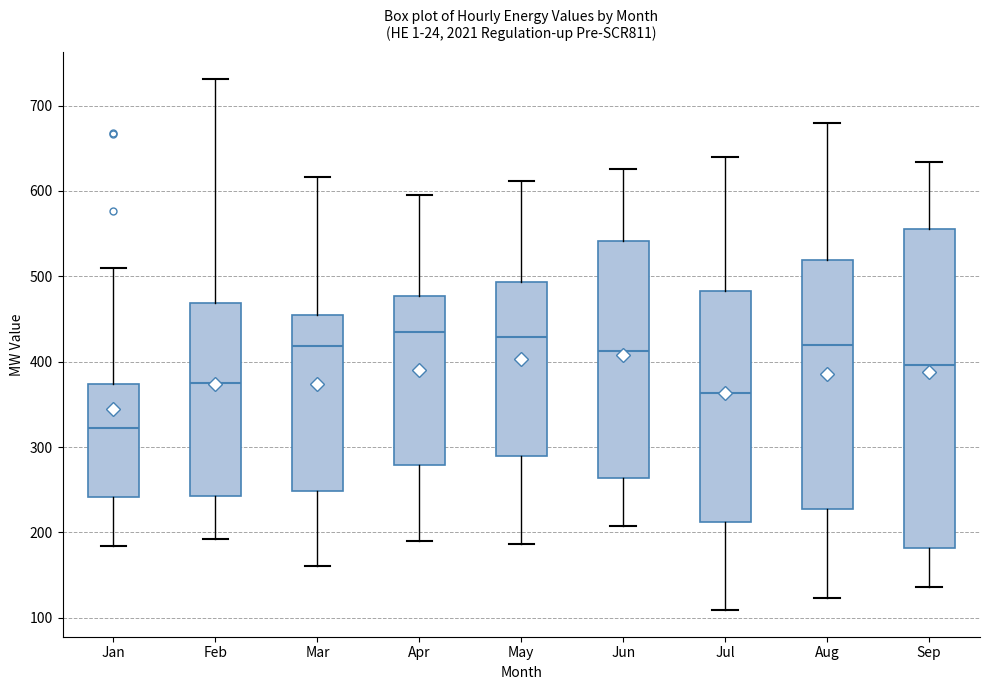

Comparing the boxes themselves (not the whiskers), which one is the tallest?

Sep